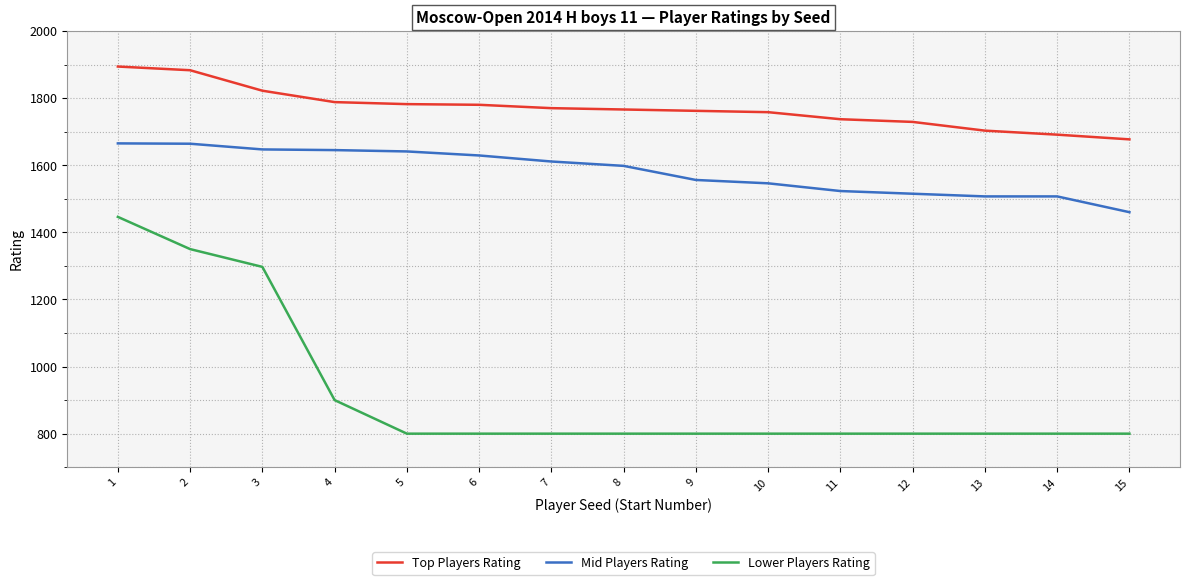

True or false: Lower Players Rating and Top Players Rating cross at least once.

False